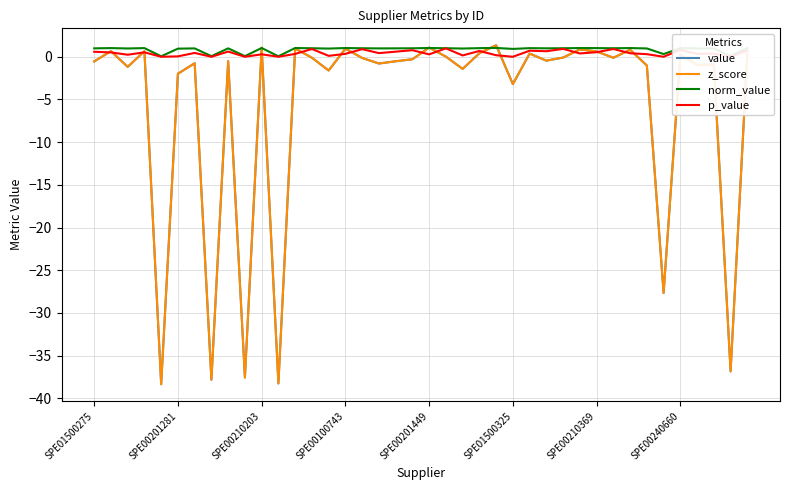

Which series has the largest range (max minus min)?

value